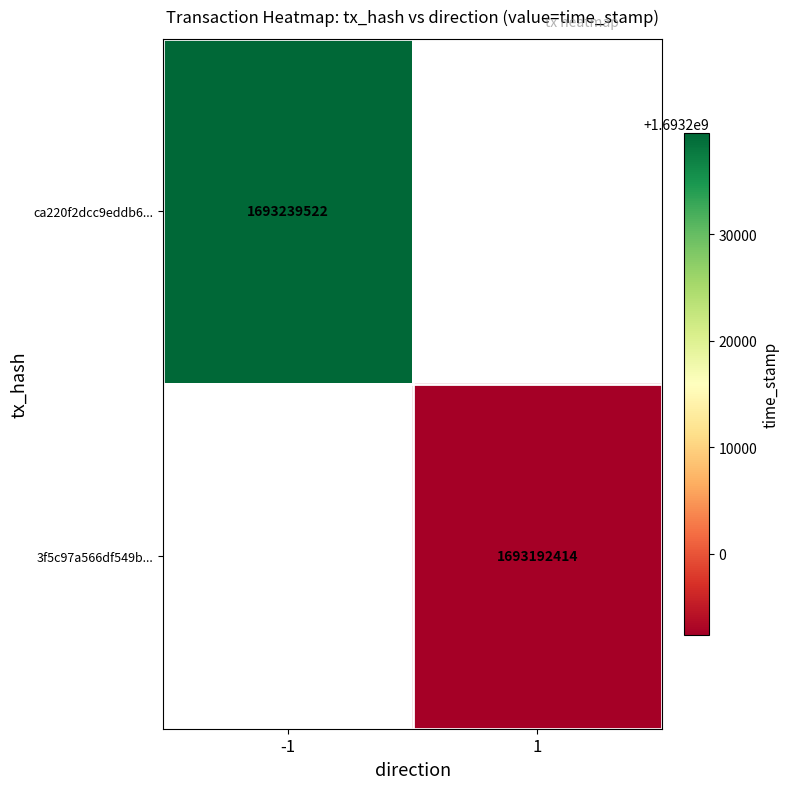

True or false: ca220f2dcc9eddb6... has a value of 1693239522 at -1.

True